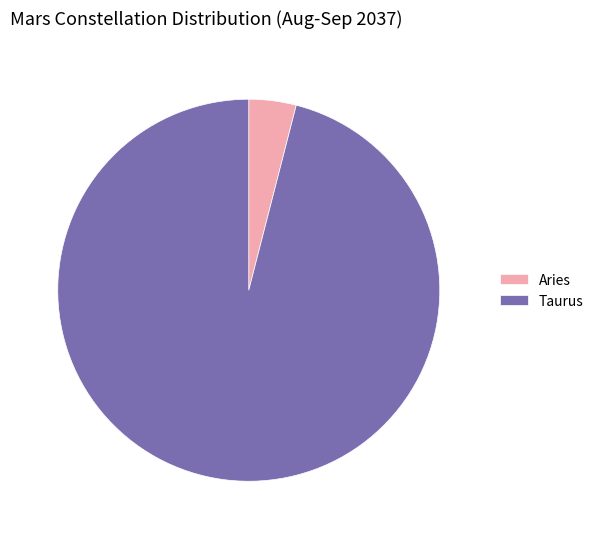

What is the ratio of the value at Taurus to the value at Aries?

24.0